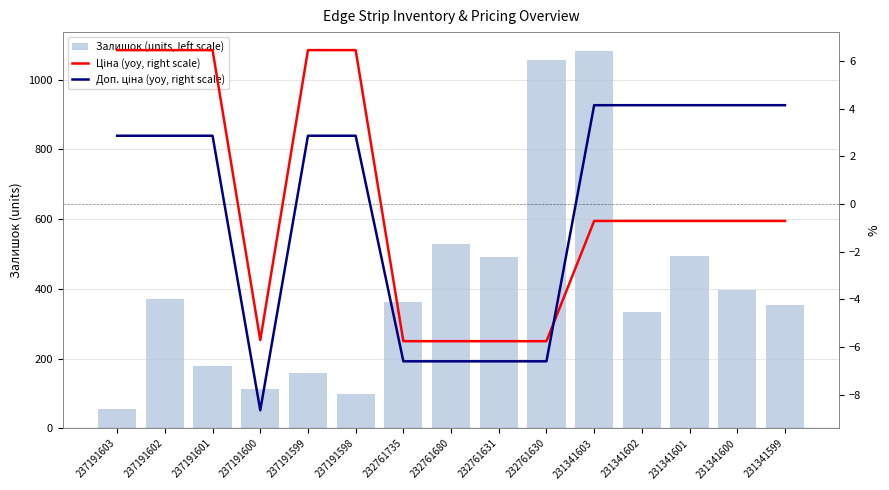

What is the sum of the Залишок (units, left scale) values at 231341601 and 237191599?

653.0